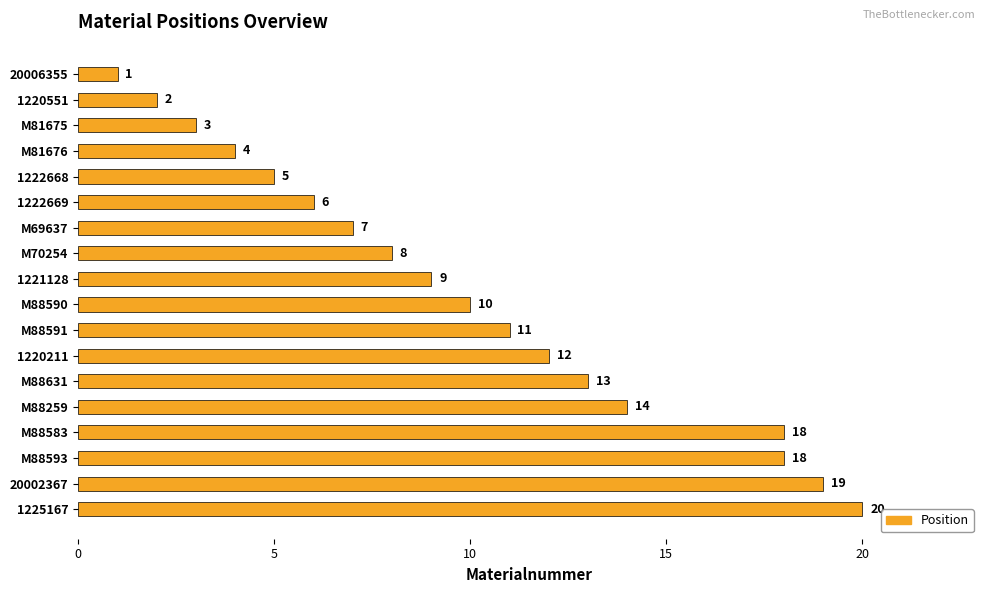

Reading top to bottom, transcribe all the data shown in this chart.

1	2	3	4	5	6	7	8	9	10	11	12	13	14	18	18	19	20